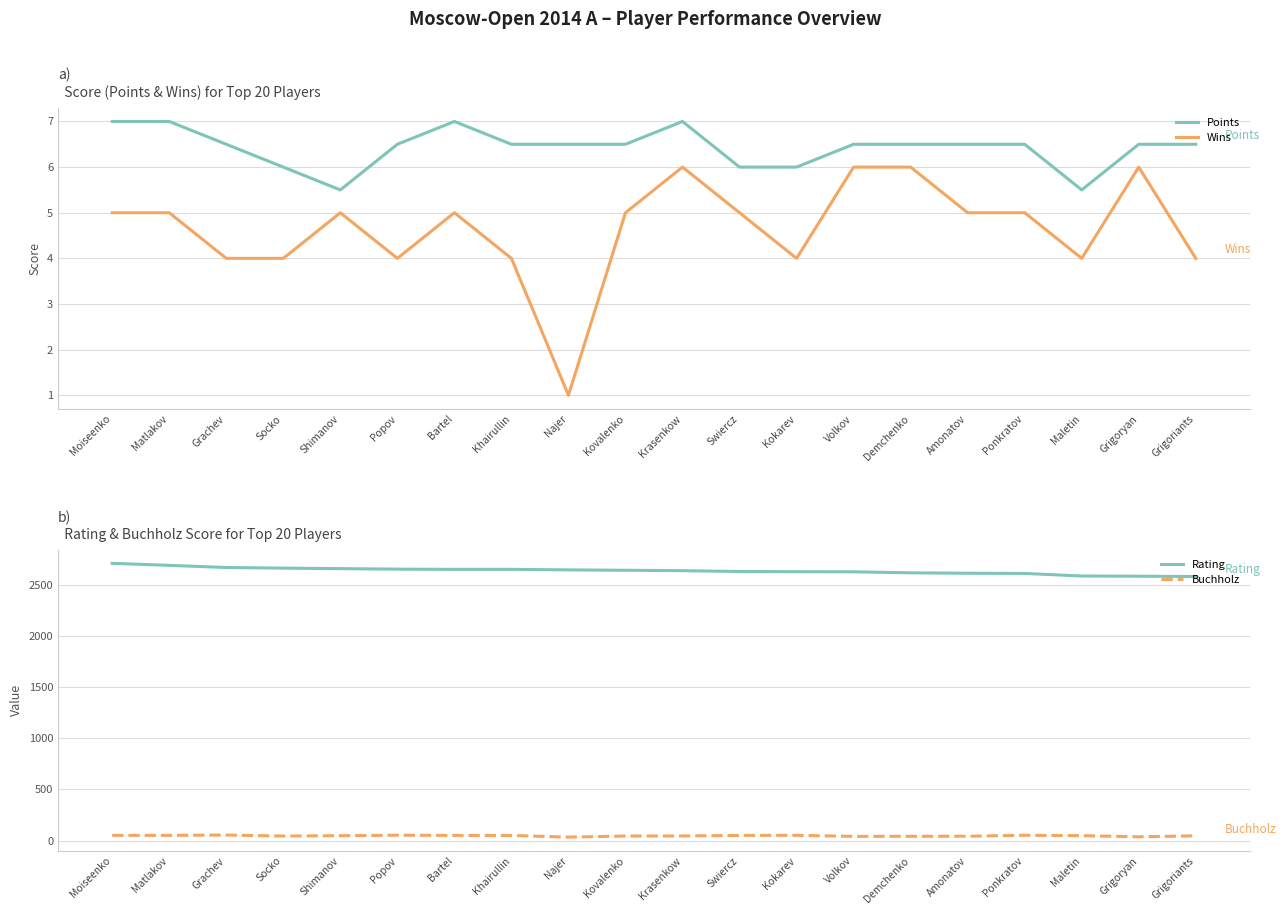

True or false: Points and Rating intersect in this chart.

False